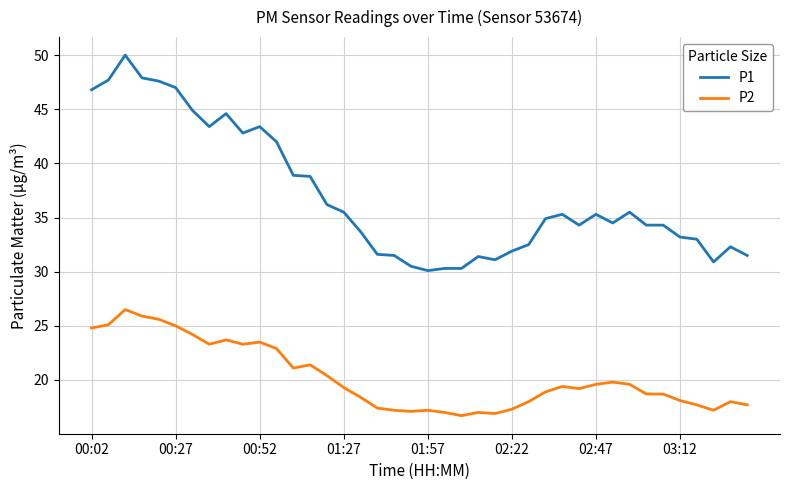

What is the highest value of the P2 series?

26.5